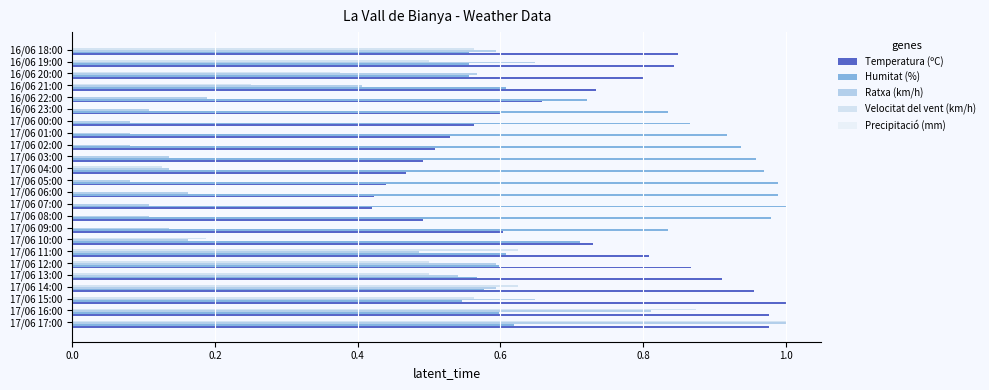

How many distinct data groups are displayed?

4